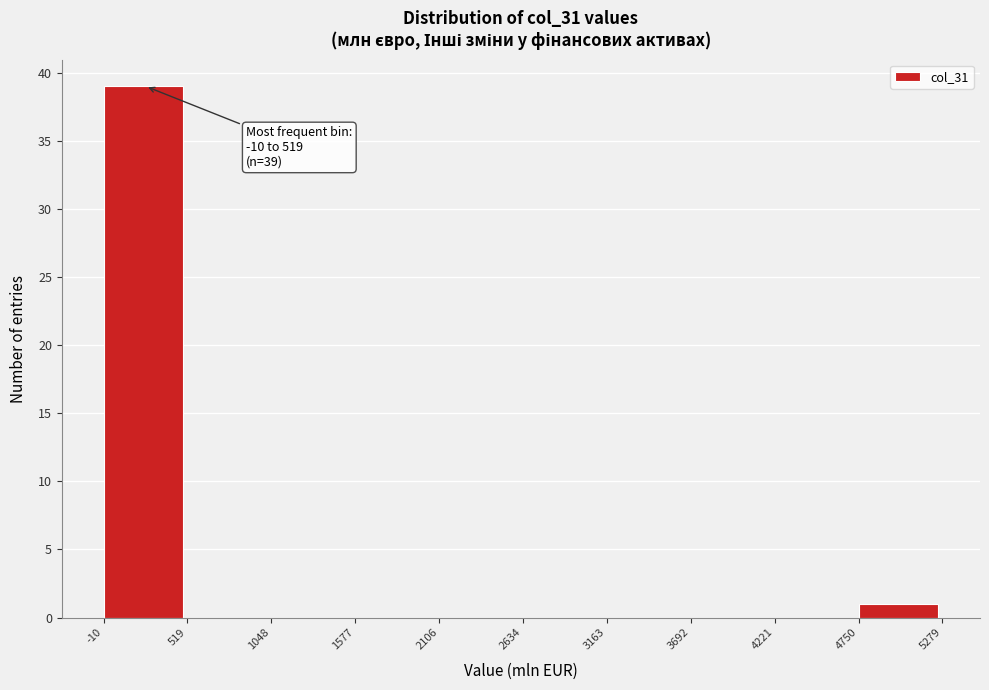

Over which range of the x-axis is the bar tallest?

-10 to 519